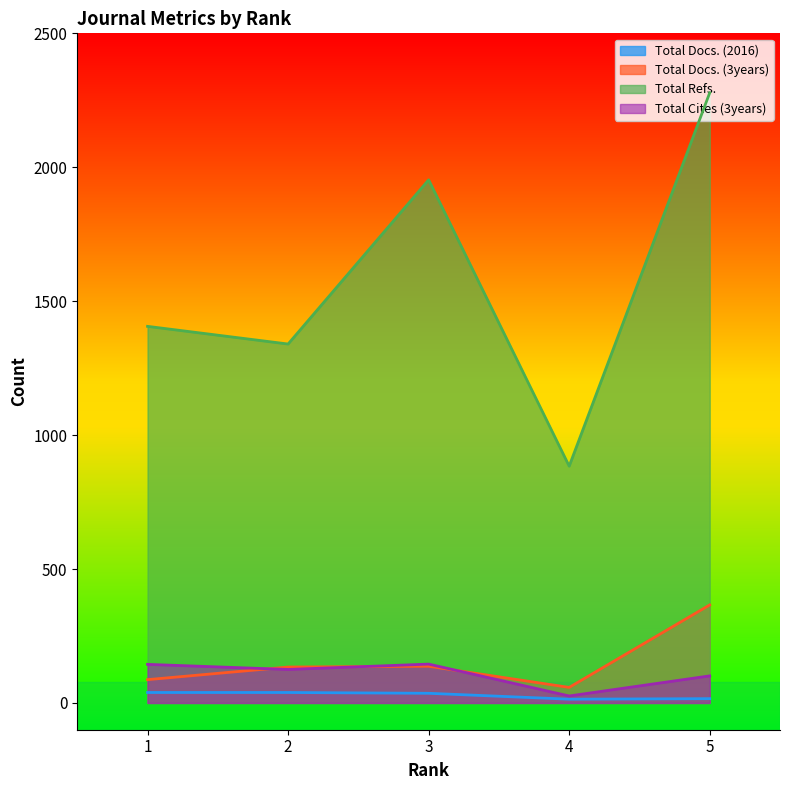

Which series has the largest range (max minus min)?

Total Refs.